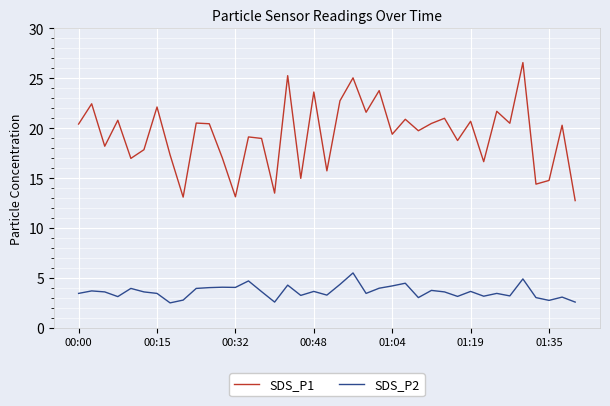

What is the difference between the second highest and minimum values in the SDS_P1 series?

12.5